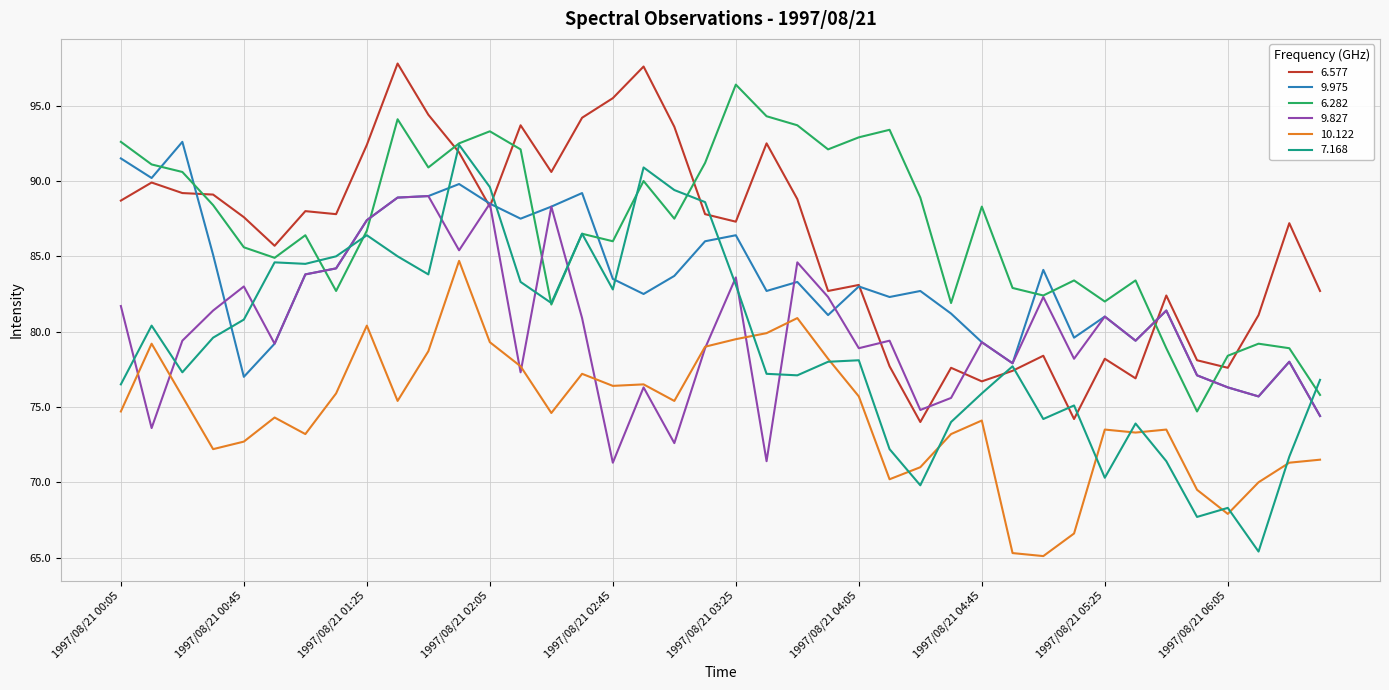

Which series has the largest total across all categories?

6.282